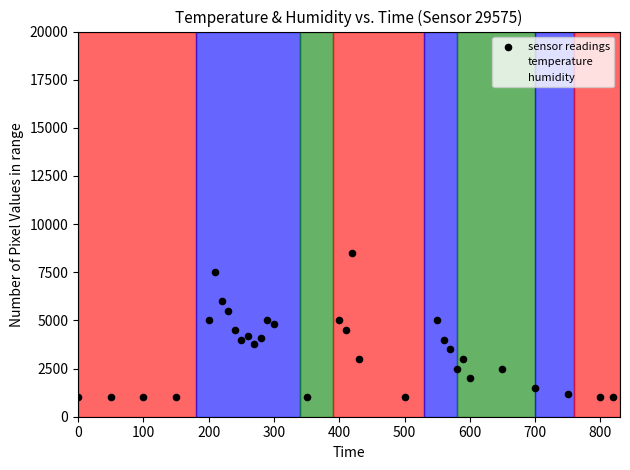

What is the range of X values (max minus min)?

820